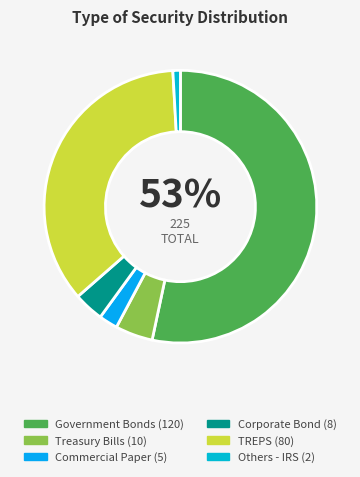

To the nearest percent, what portion does Government Bonds represent?

53%